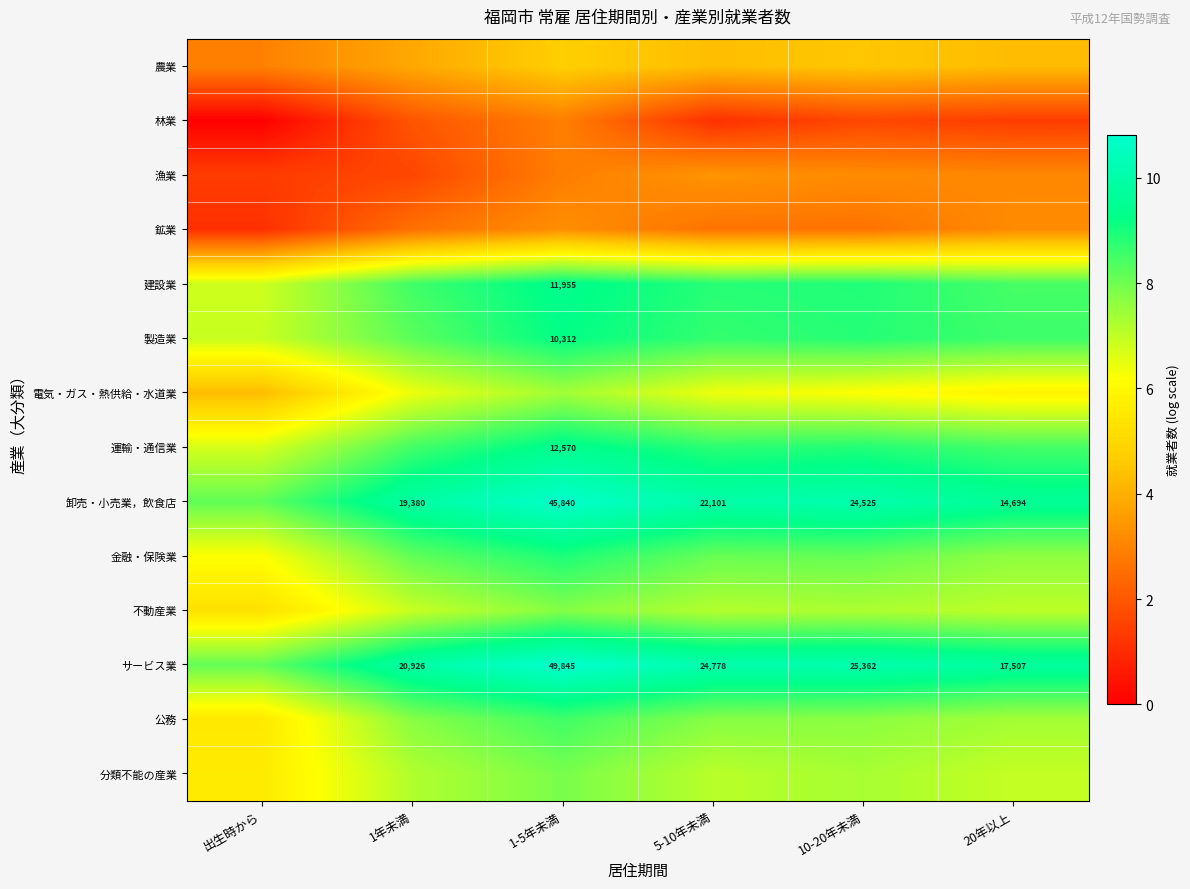

Is it true that 不動産業 equals 3.6 at 1-5年未満?

False